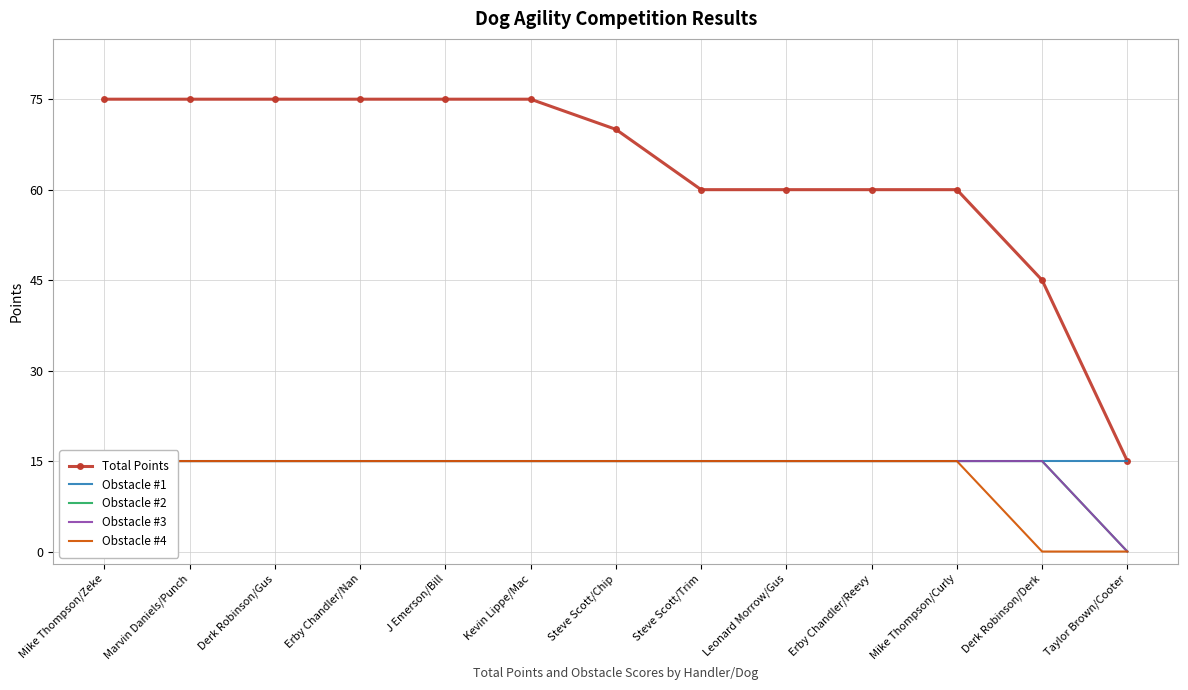

Between Derk Robinson/Gus and Mike Thompson/Curly, which series saw the biggest shift?

Total Points